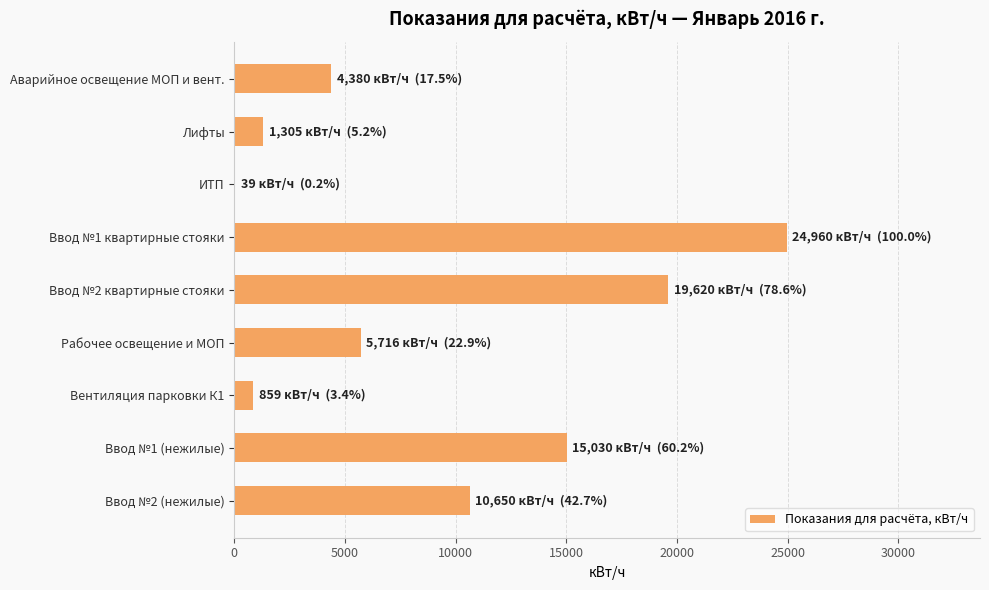

Where is the data nearest to the value 12499?

Ввод №2 (нежилые)